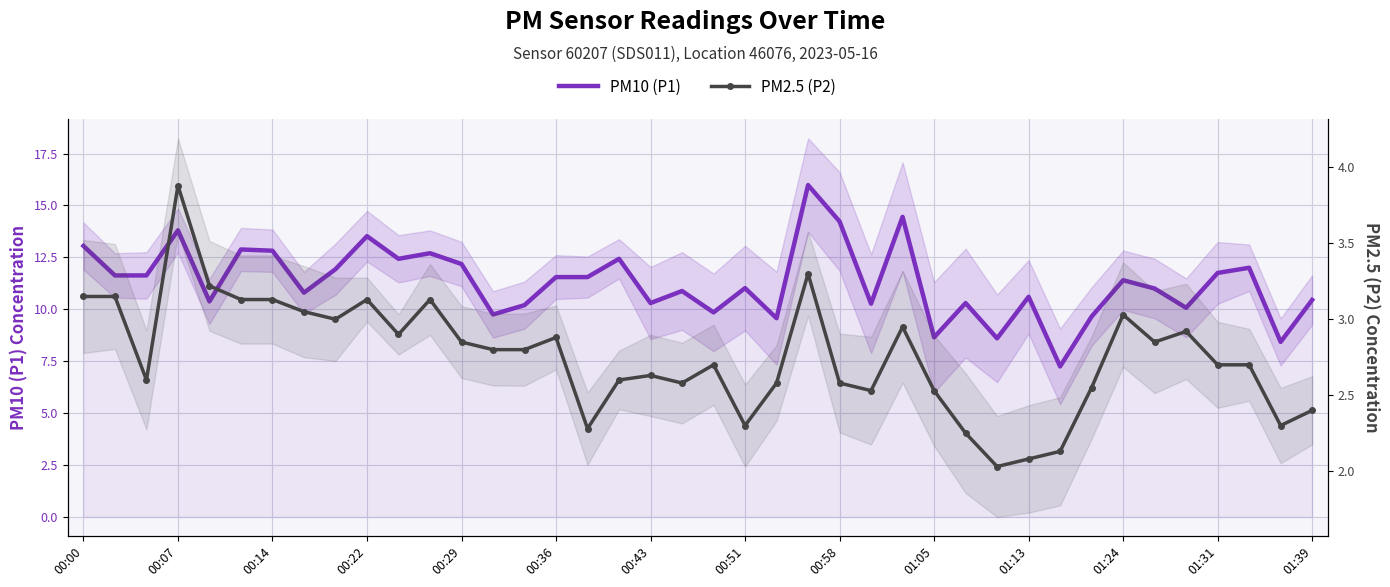

Reading left to right, extract all data points from this chart.

PM10 (P1): 13.1	11.6	11.6	13.8	10.4	12.9	12.8	10.8	11.9	13.5	12.4	12.7	12.2	9.8	10.2	11.6	11.6	12.4	10.3	10.9	9.8	11.0	9.6	16.0	14.2	10.3	14.4	8.7	10.3	8.6	10.6	7.2	9.7	11.4	11.0	10.1	11.8	12.0	8.4	10.4
PM2.5 (P2): 3.1	3.1	2.6	3.9	3.2	3.1	3.1	3.0	3.0	3.1	2.9	3.1	2.9	2.8	2.8	2.9	2.3	2.6	2.6	2.6	2.7	2.3	2.6	3.3	2.6	2.5	3.0	2.5	2.2	2.0	2.1	2.1	2.5	3.0	2.9	2.9	2.7	2.7	2.3	2.4